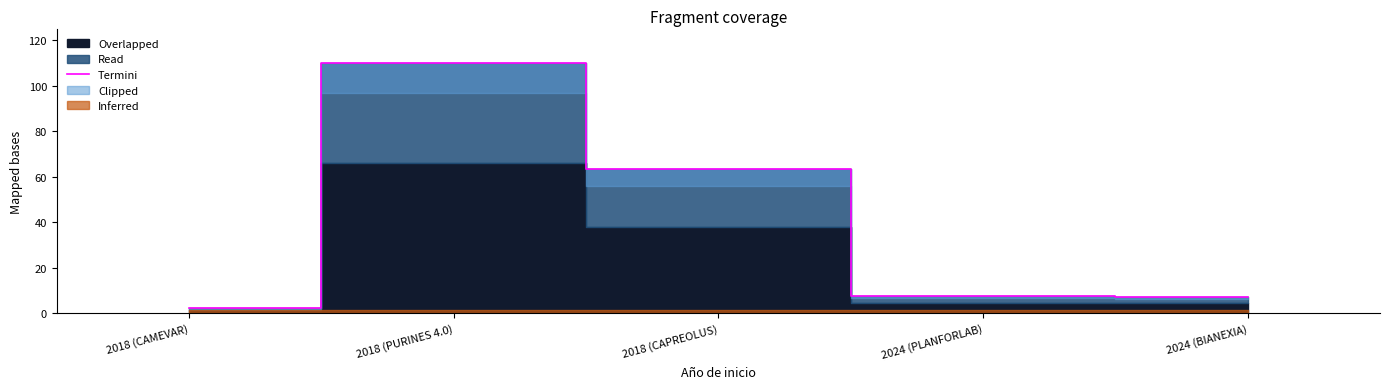

What is the change in value from 2018 (PURINES 4.0) to 2018 (CAPREOLUS)?

-46.4